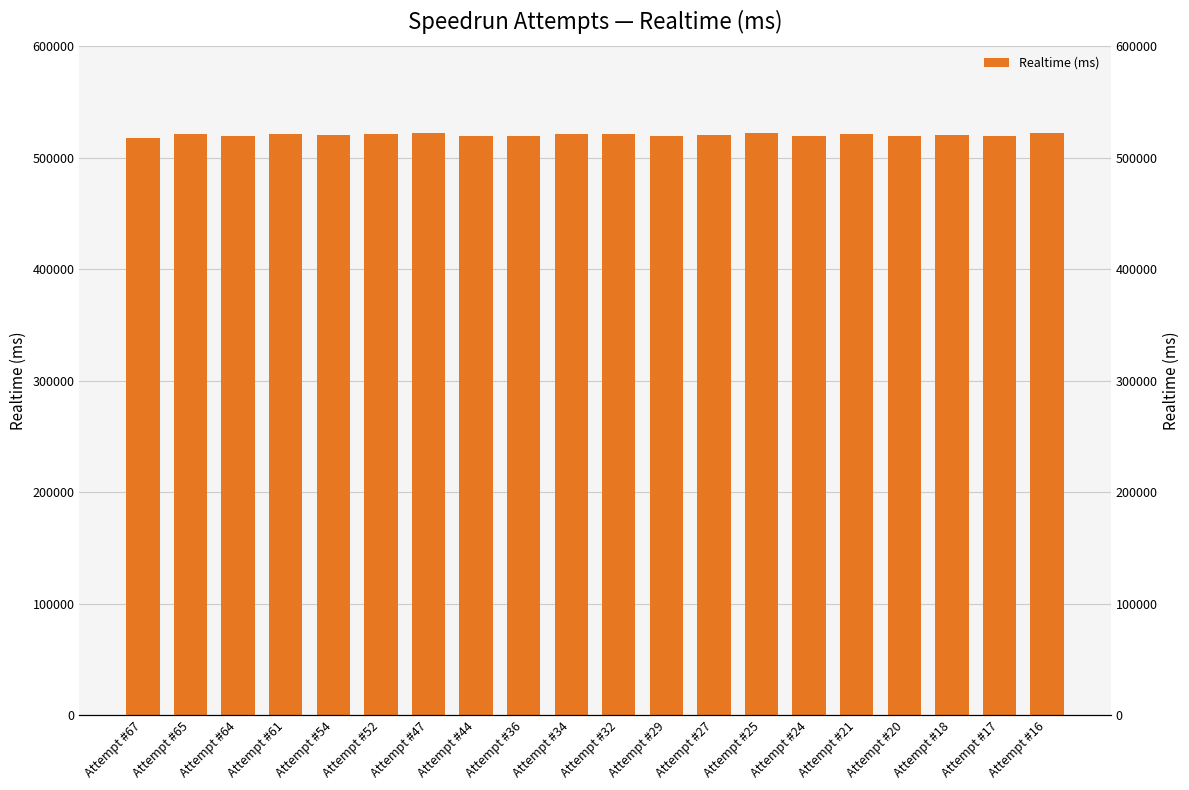

What is the value of the 8th bar from the left?

519379